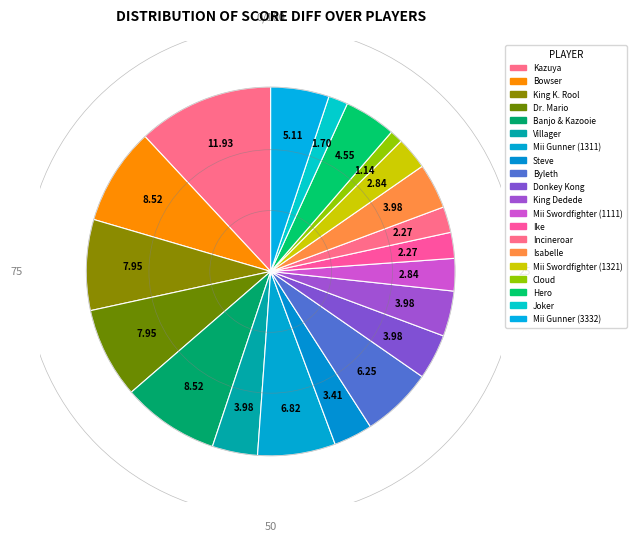

Does Banjo & Kazooie account for over 50% of the chart?

No